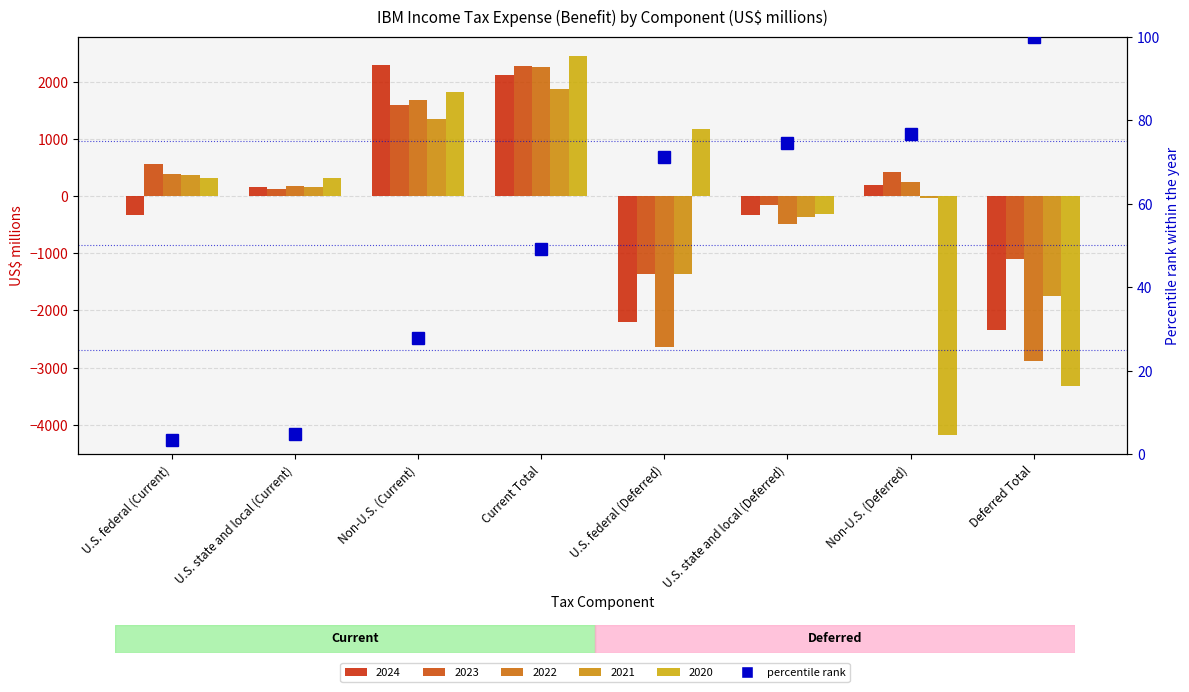

How many bars are there in total?

8